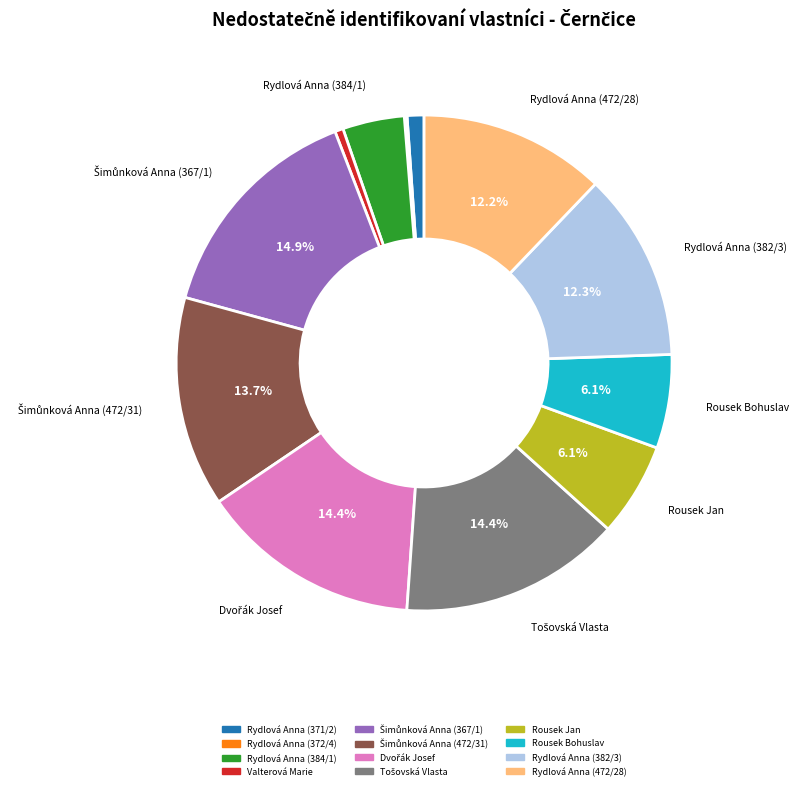

To the nearest percent, what is the difference between the Rousek Jan and Rydlová Anna (382/3) slice percentages?

6%